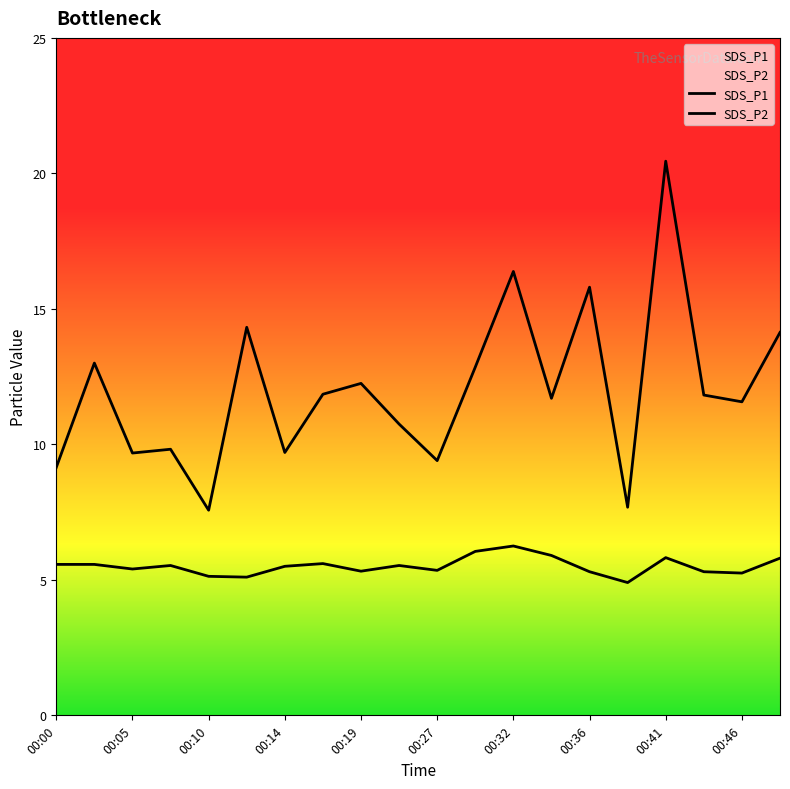

At which label does SDS_P2 first exceed 5?

00:00